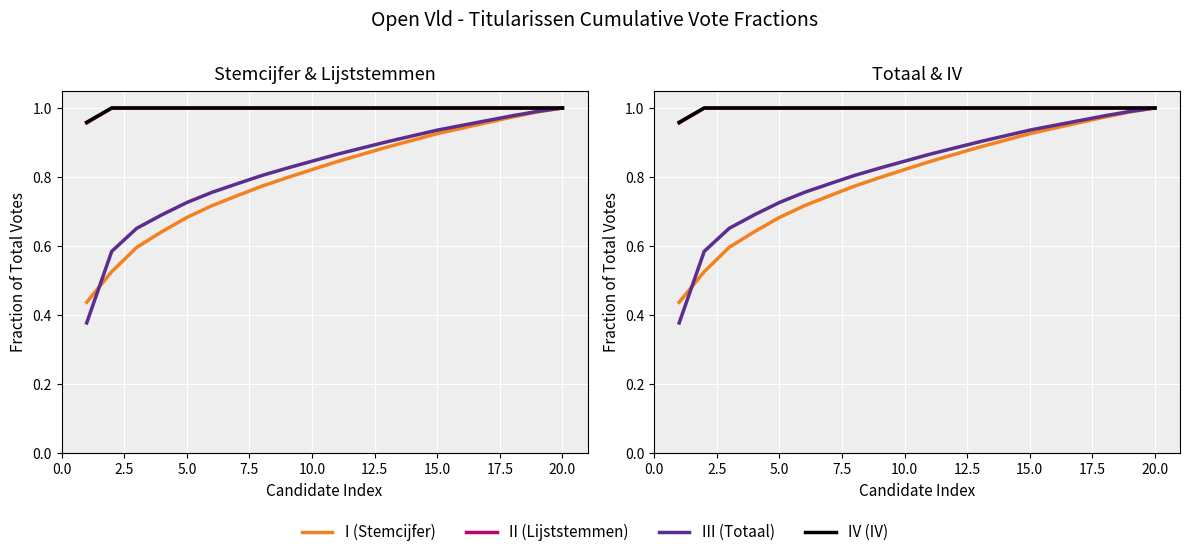

Which series has the largest range (max minus min)?

III (Totaal)